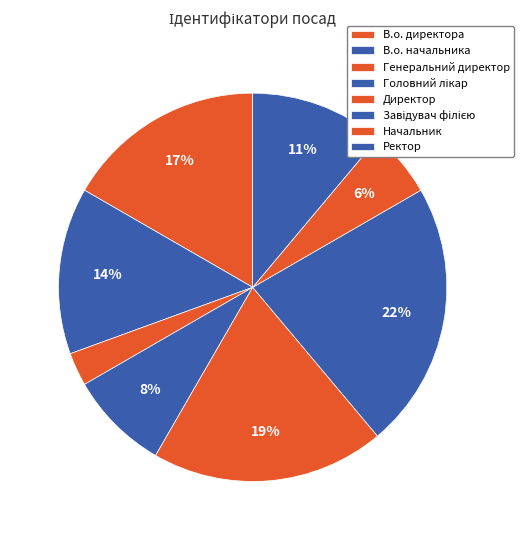

What is the ratio of the value at В.о. директора to the value at Начальник?

3.0